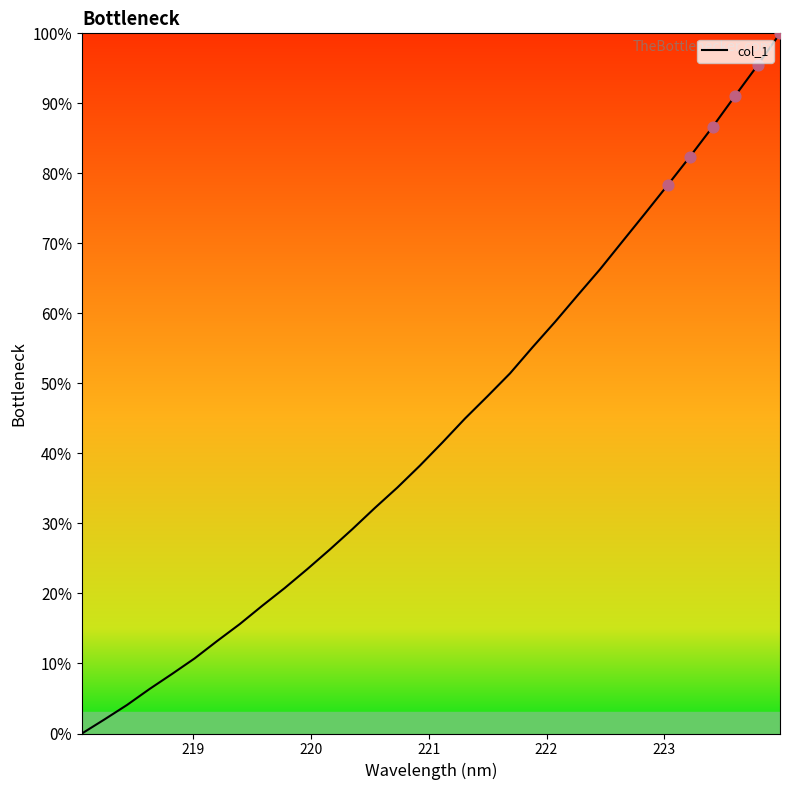

What is the greatest value displayed?

100.0